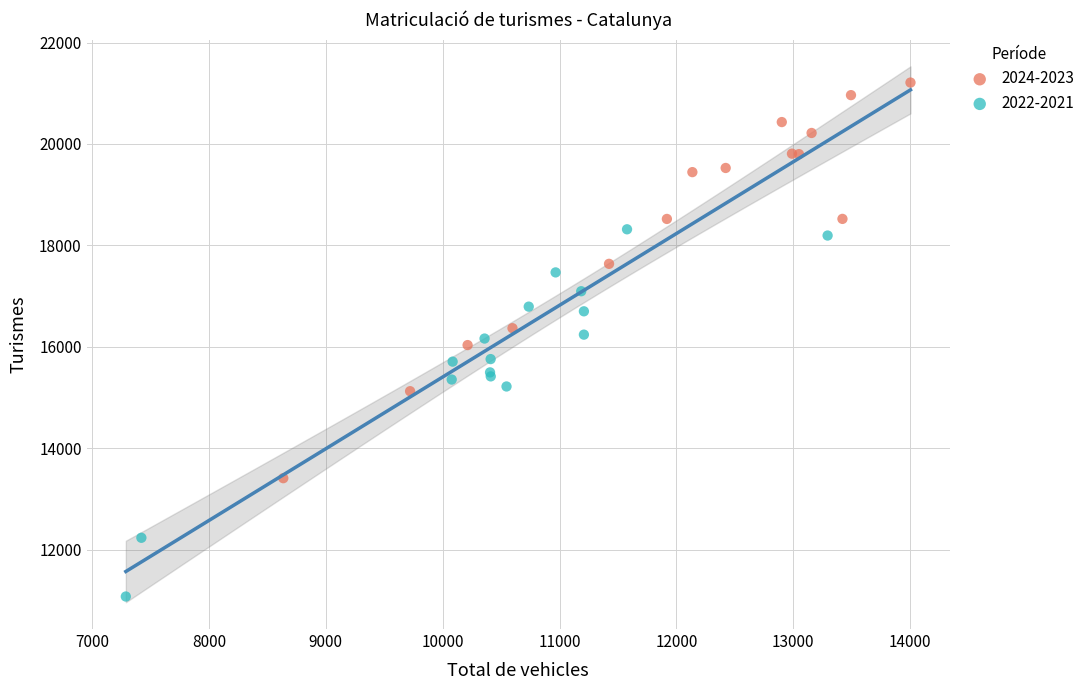

Which series contains the highest Y value?

2024-2023